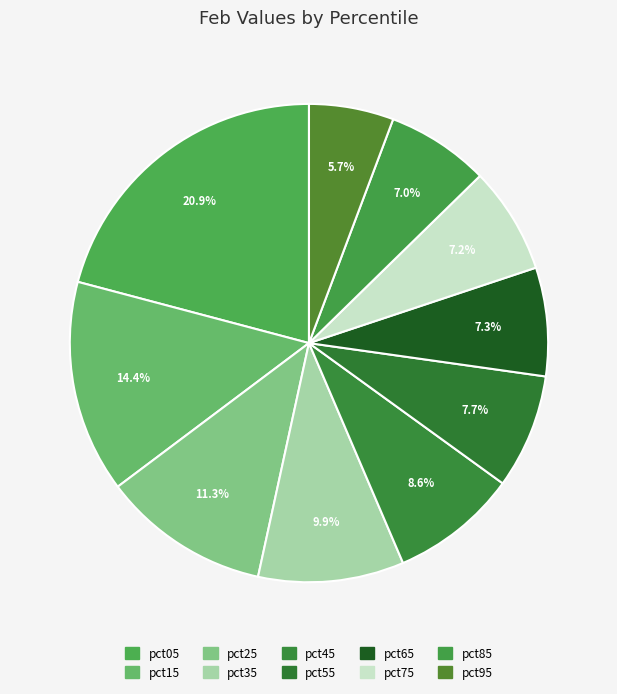

To the nearest percent, what is the difference between the pct15 and pct25 slice percentages?

3%